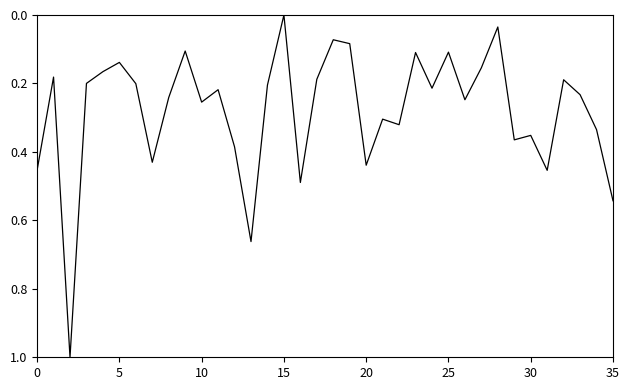

What is the greatest value displayed?

1.0